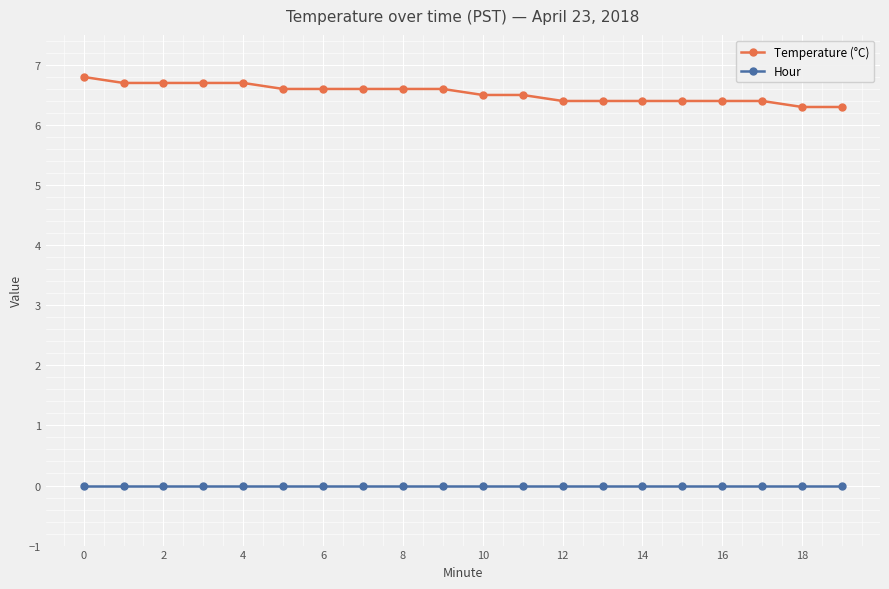

Which series has the largest range (max minus min)?

Temperature (°C)